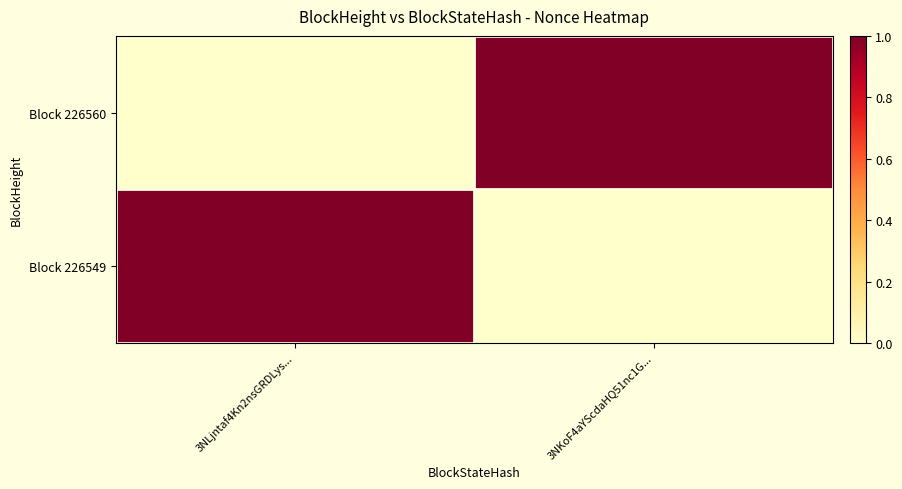

Reading right to left, extract all data points from this chart.

Block 226560: 3NKoF4aYScdaHQ51nc1G...=4680	3NLjntaf4Kn2nsGRDLys...=0
Block 226549: 3NKoF4aYScdaHQ51nc1G...=0	3NLjntaf4Kn2nsGRDLys...=4680